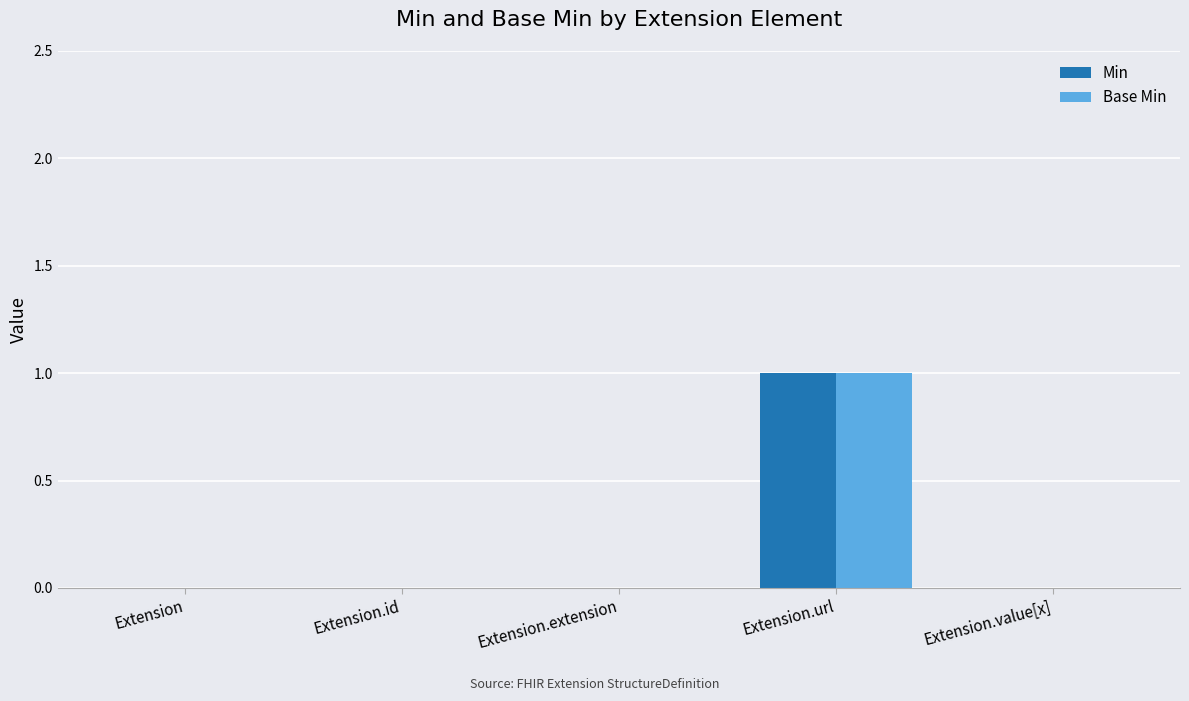

The Base Min series shows 1 at Extension.value[x]. True or false?

False